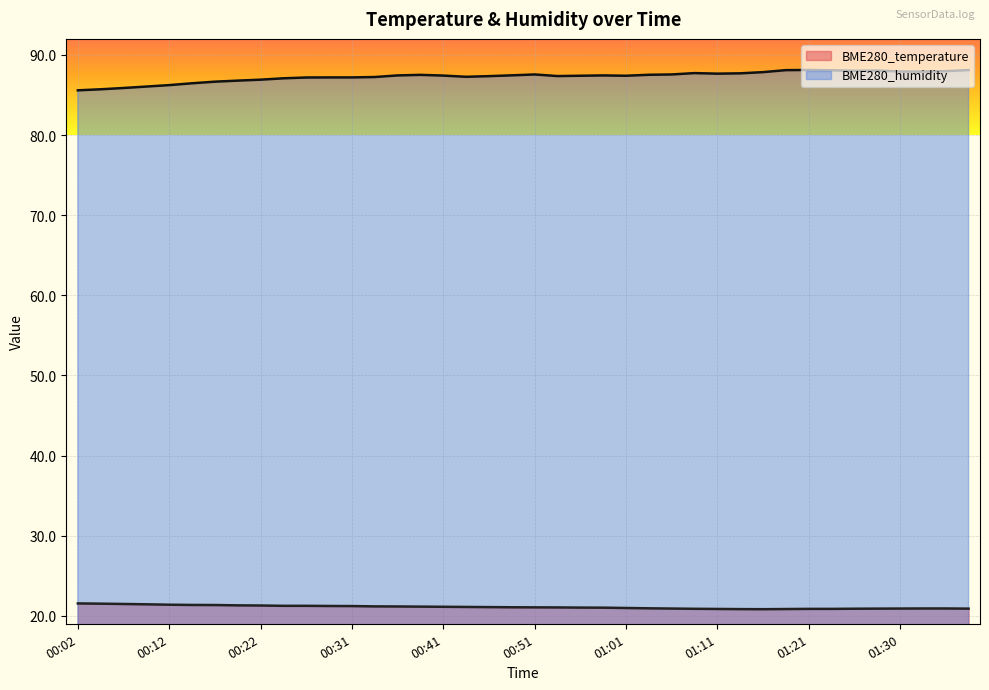

How many data points in BME280_temperature are above 21?

24